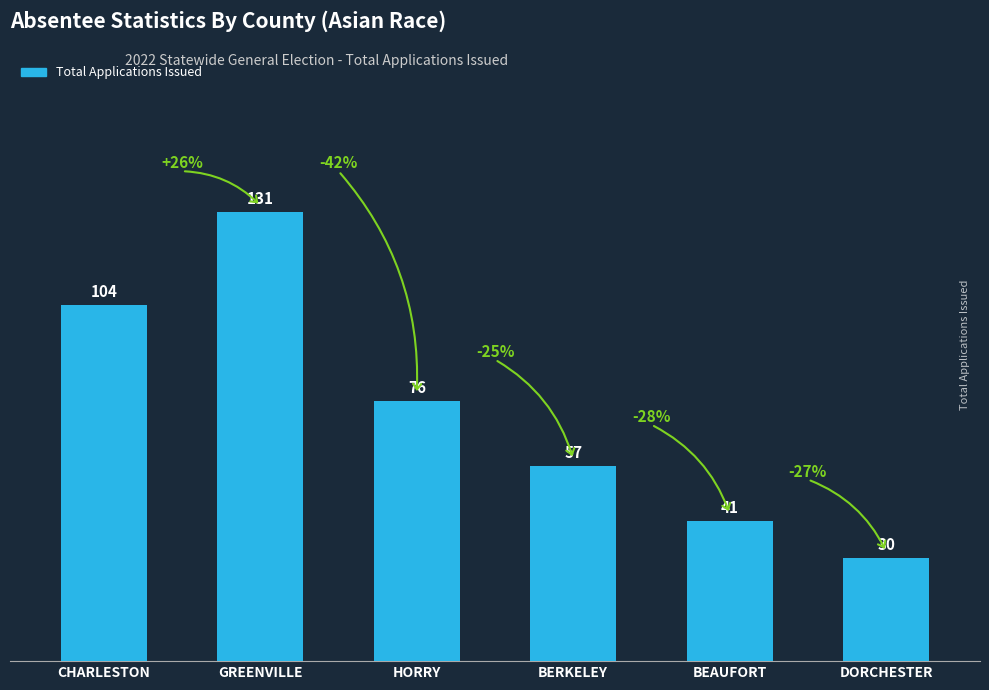

The value at CHARLESTON is 145. True or false?

False